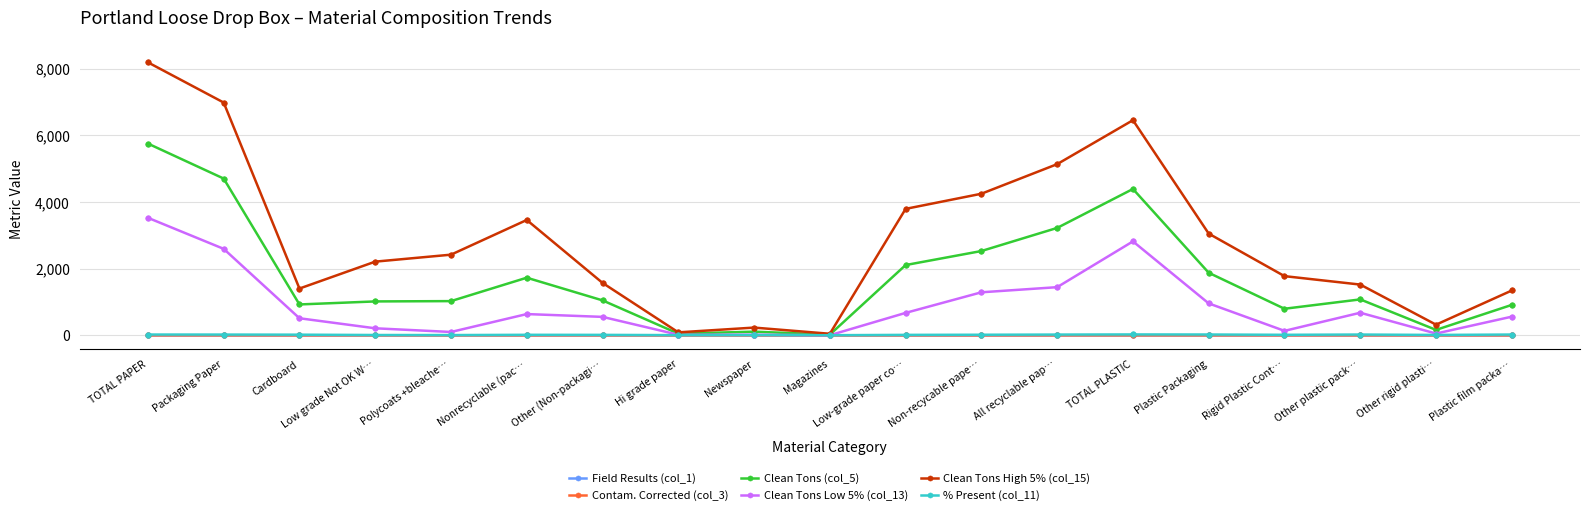

Which series has the largest total across all categories?

Clean Tons High 5% (col_15)